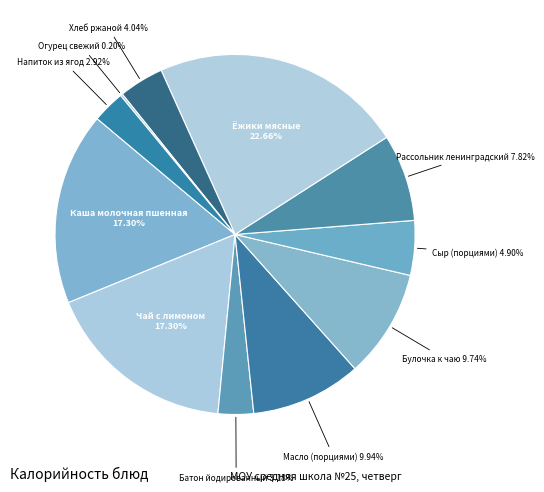

Rank the categories by value from lowest to highest.

Огурец свежий, Напиток из ягод, Батон йодированный, Хлеб ржаной, Сыр (порциями), Рассольник ленинградский, Булочка к чаю, Масло (порциями), Каша молочная пшенная, Чай с лимоном, Ёжики мясные